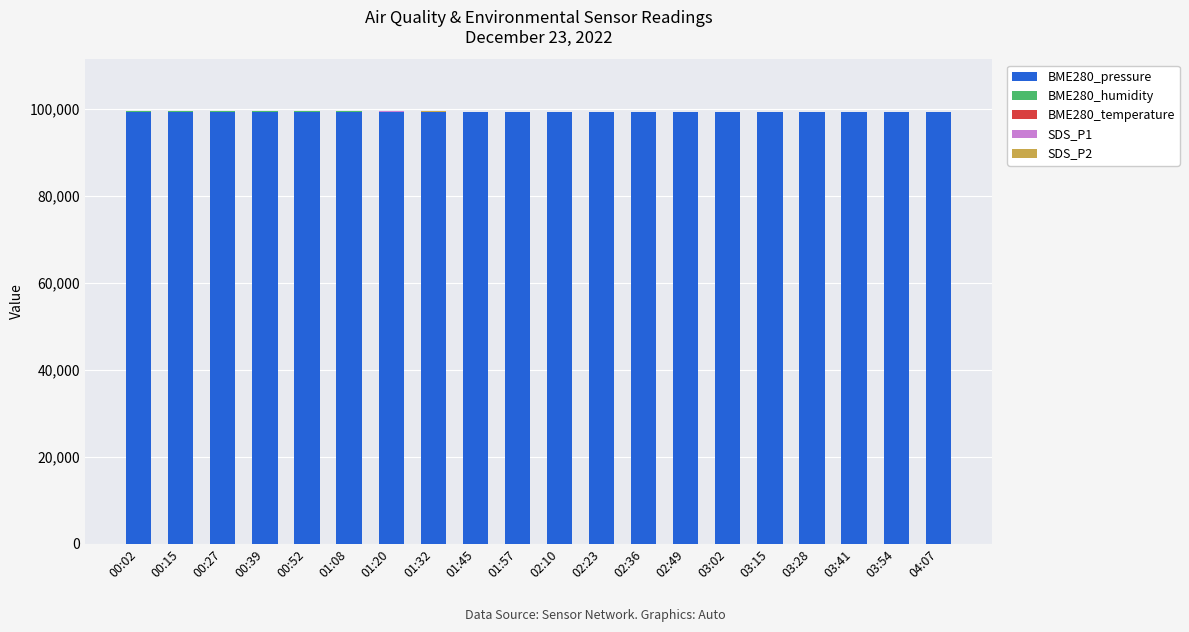

What is the highest value of the BME280_pressure series?

99379.5